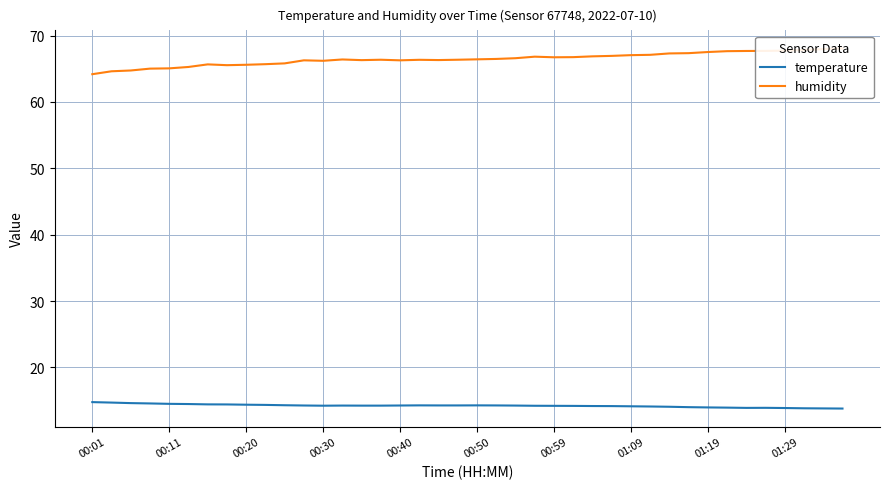

Between 23 and 34, which series saw the biggest shift?

humidity